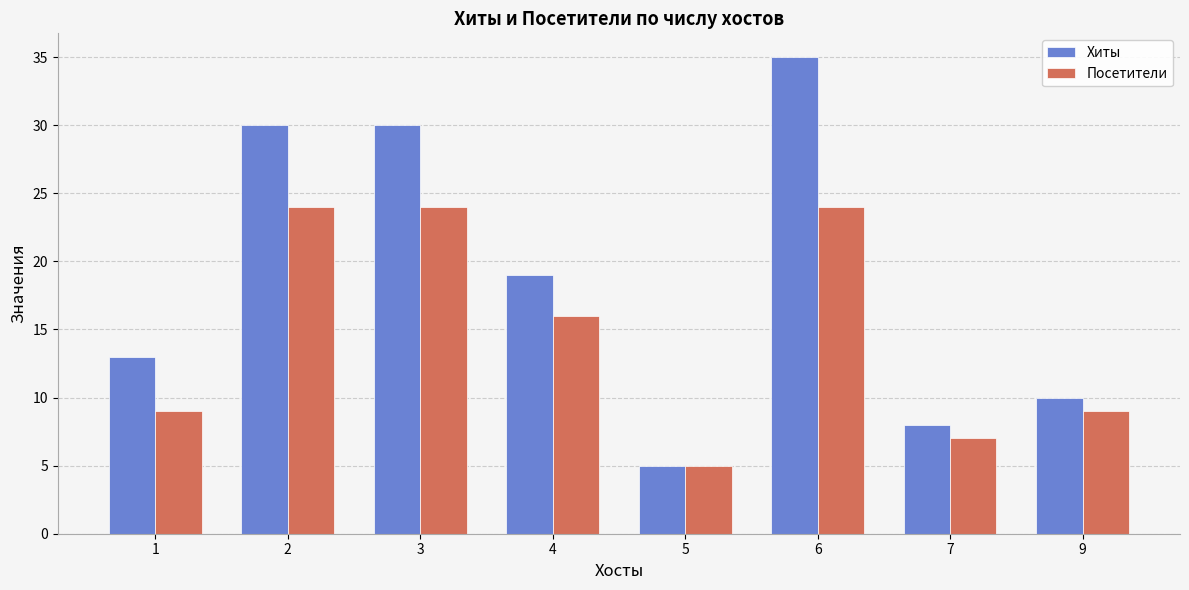

Reading left to right, what are all the values shown in this chart?

Хиты: 13	30	30	19	5	35	8	10
Посетители: 9	24	24	16	5	24	7	9